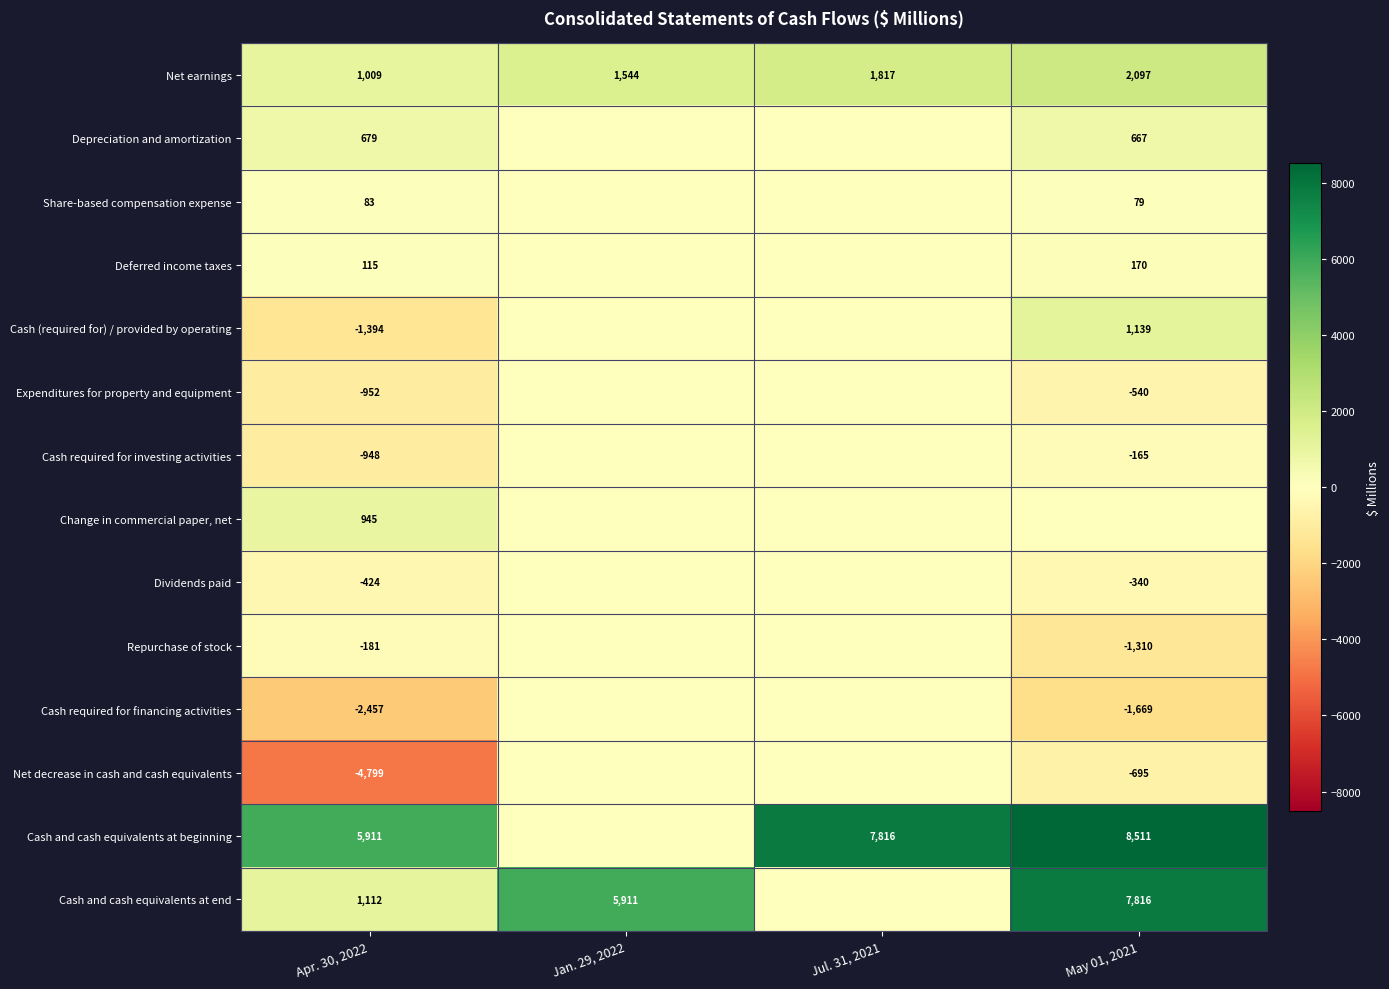

True or false: Cash and cash equivalents at end has a value of 1112 at Apr. 30, 2022.

True